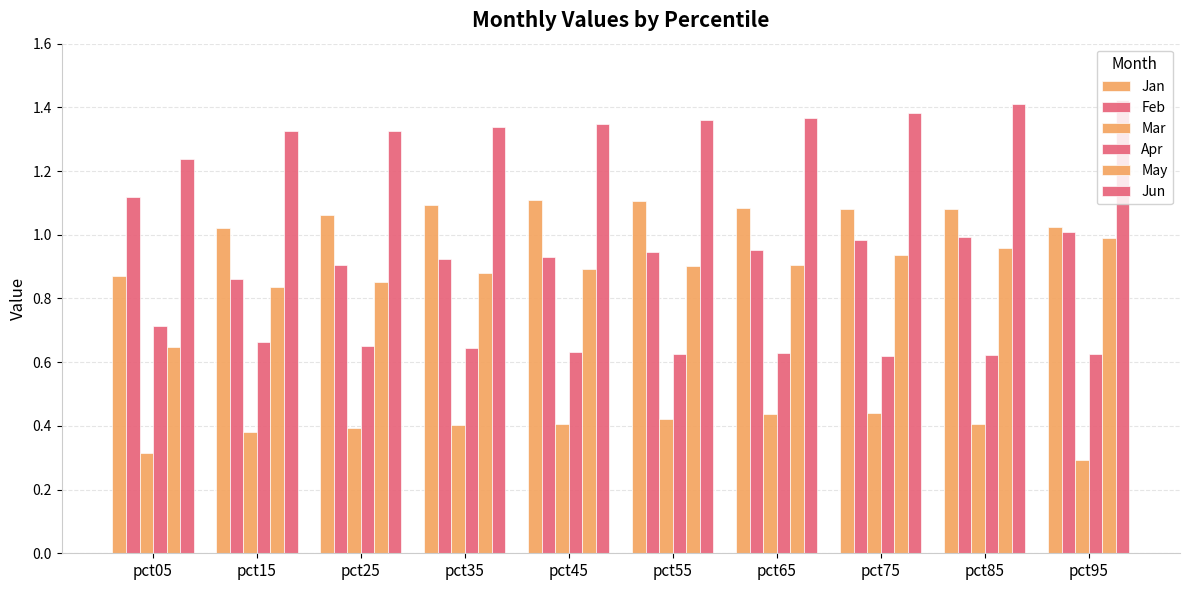

How many data points in Jan are less than 1?

1